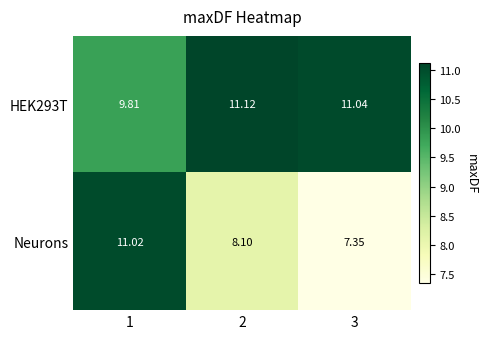

How many data points does each series have?

3